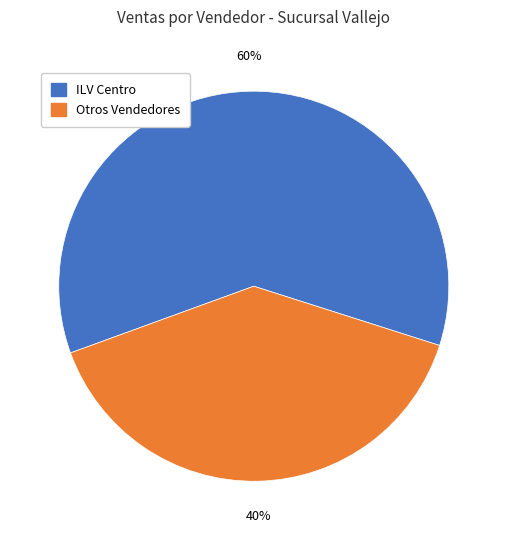

How many slices are in this pie chart?

2